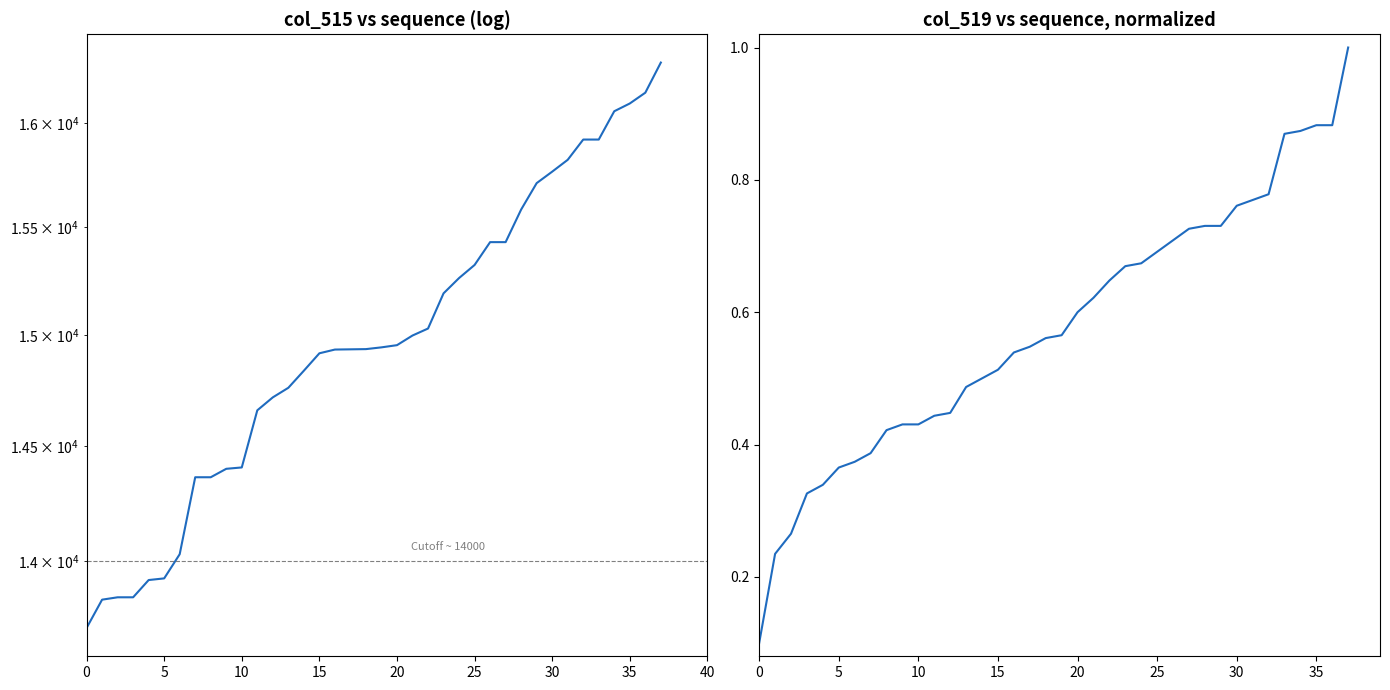

What is the label of the 36th point from the left?

35